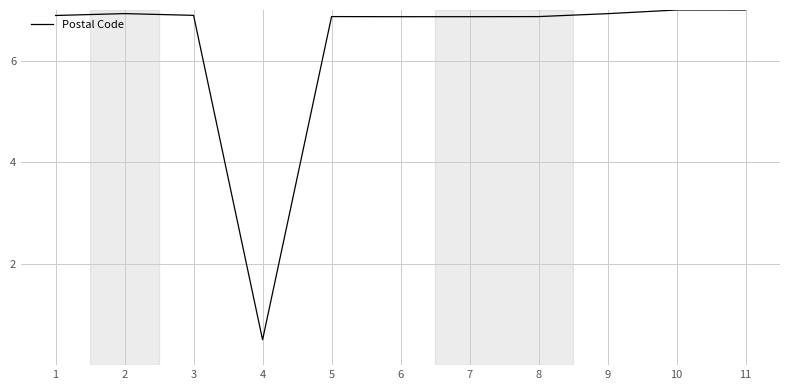

What is the greatest value displayed?

7.0